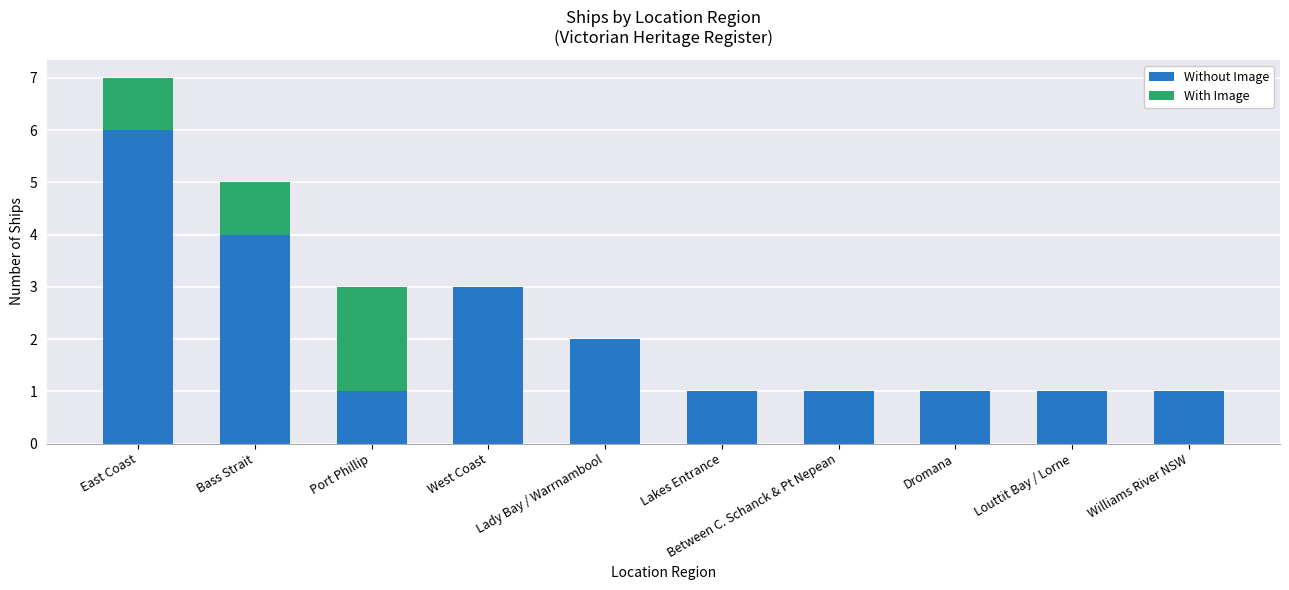

Which category has the highest value in the Without Image series?

East Coast